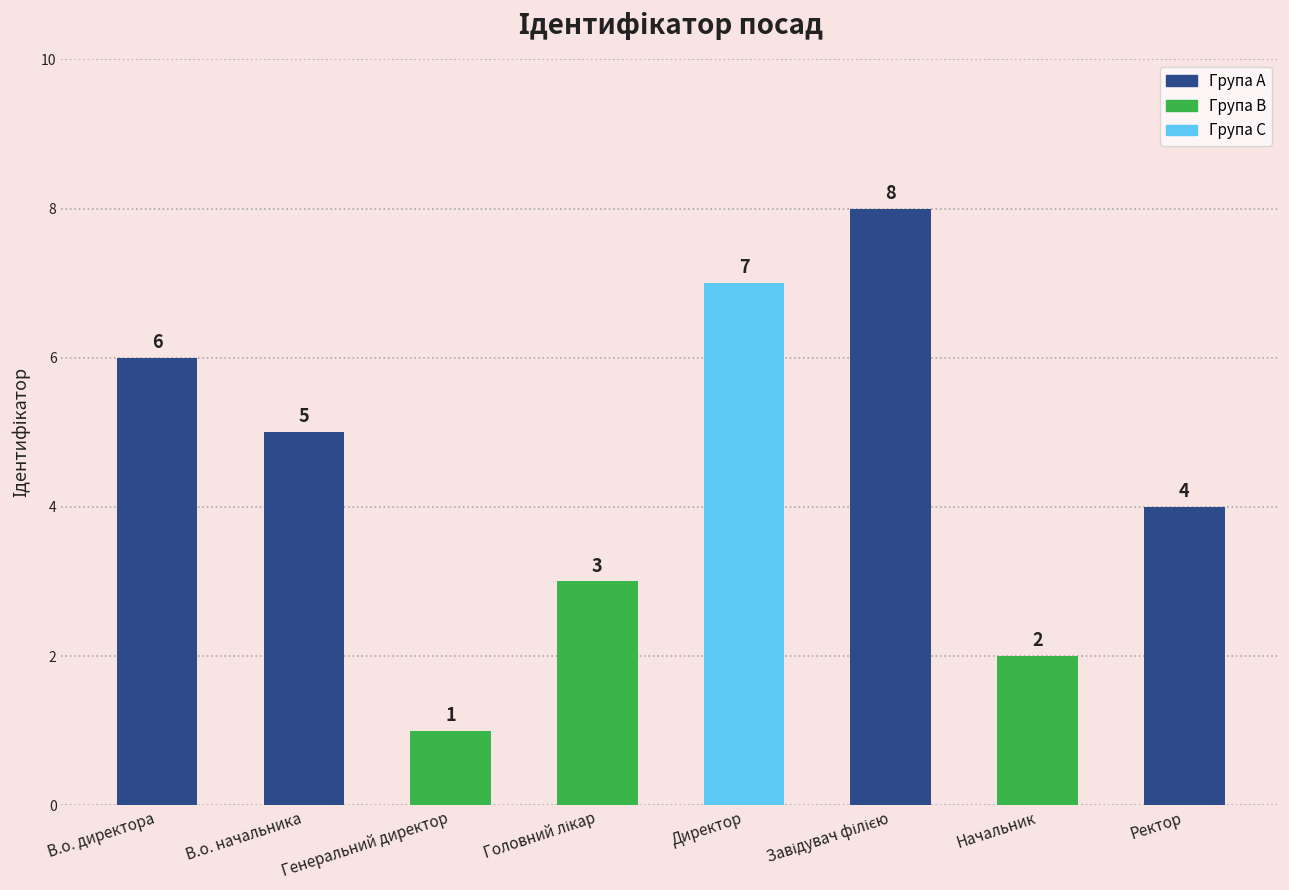

Which has a higher value, В.о. директора or Генеральний директор?

В.о. директора